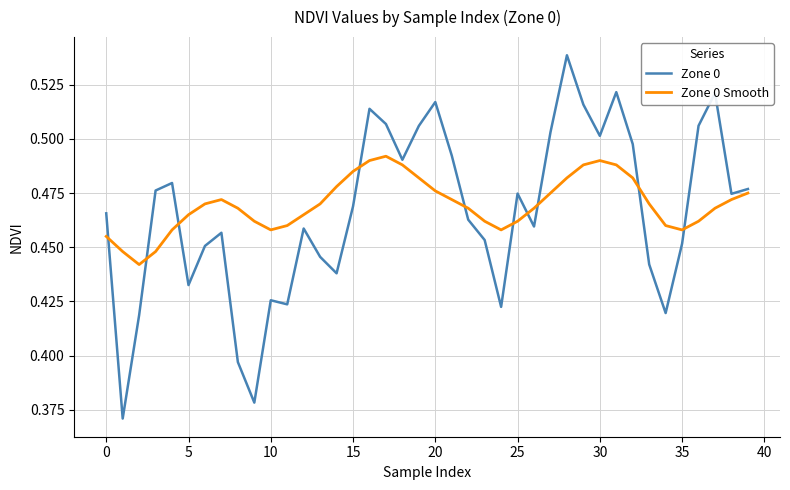

True or false: Zone 0 and Zone 0 Smooth cross at least once.

True